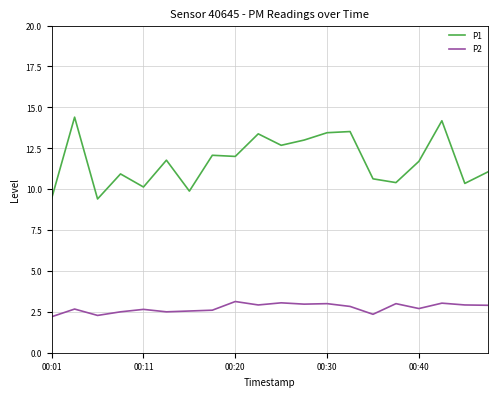

True or false: P2 and P1 cross at least once.

False